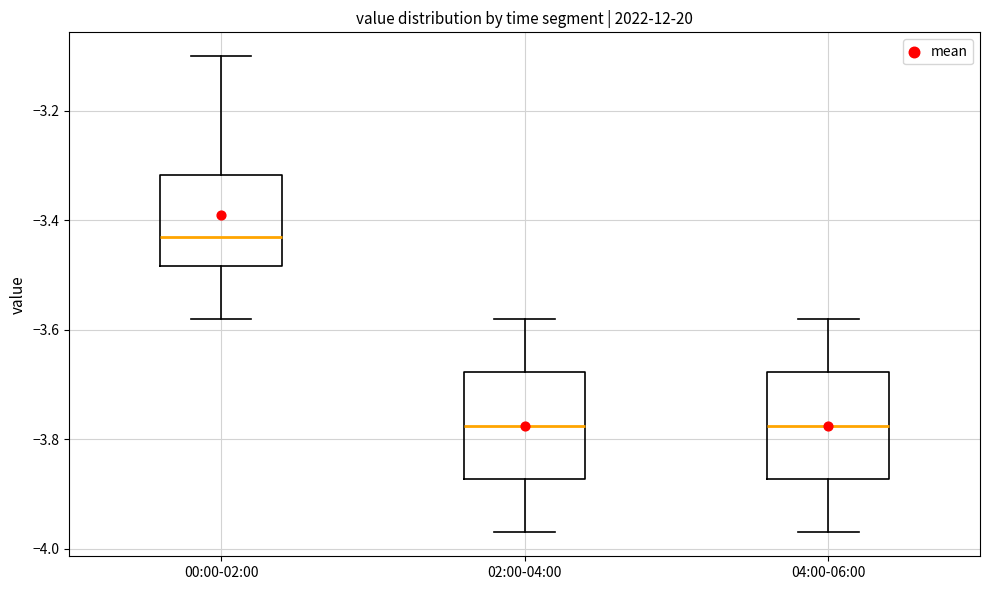

Where does the upper whisker of the box for 02:00-04:00 end on the y-axis? The values are not printed on the chart, so give them approximately, as read against the axis.

-3.58